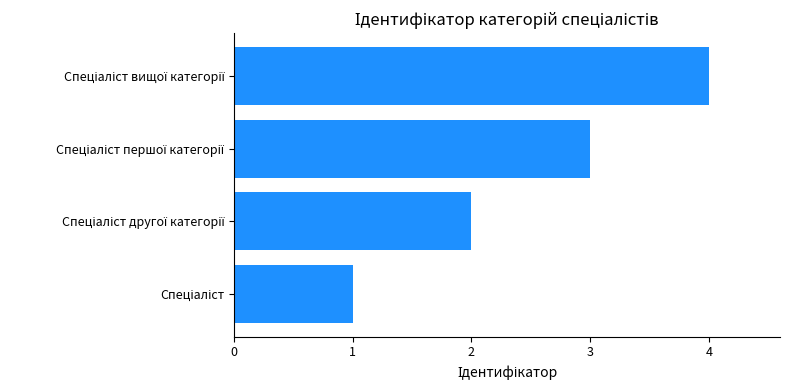

What is the greatest value displayed?

4